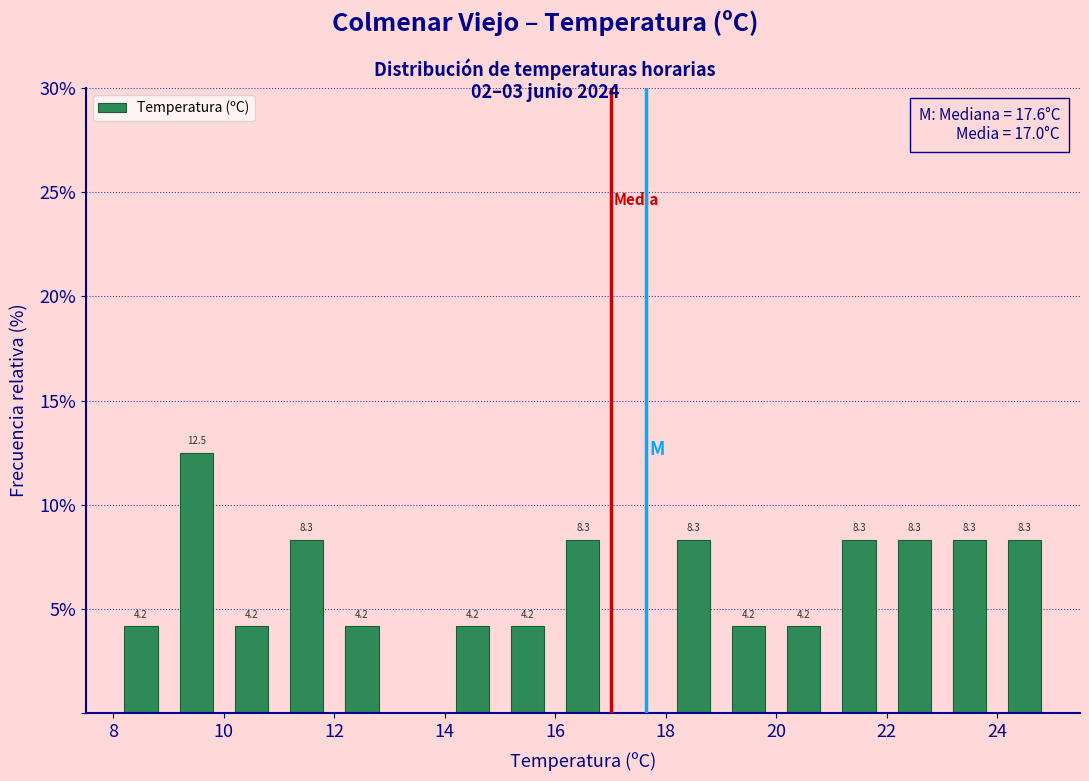

Over which range of the x-axis is the bar tallest?

9 to 10